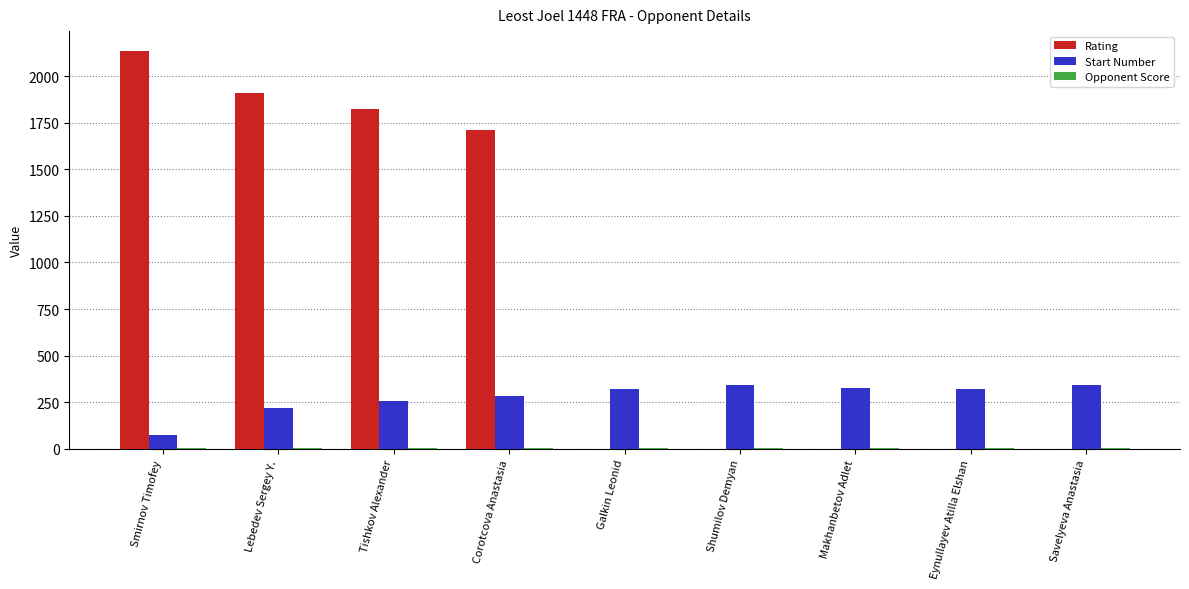

At which category does the chart reach its peak across all series?

Smirnov Timofey